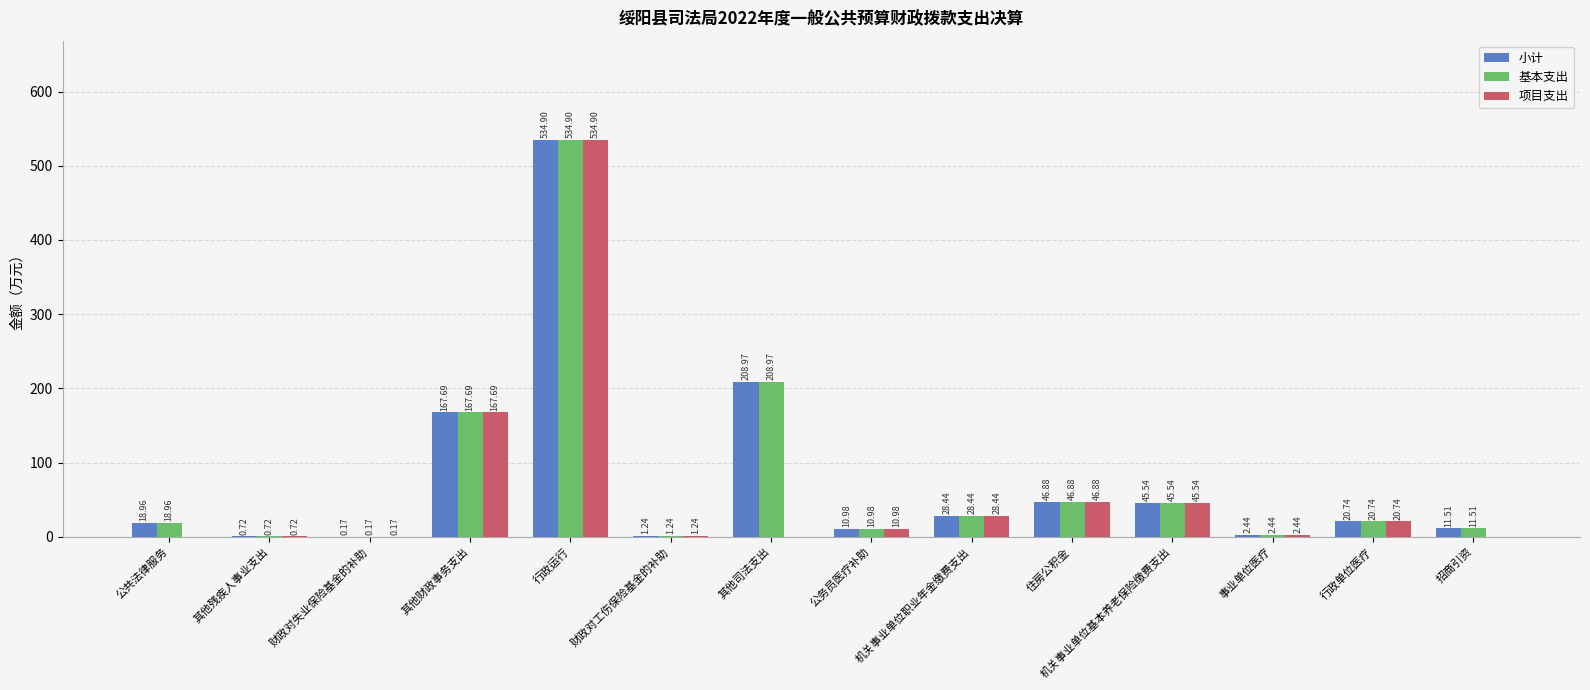

Which category has the highest value in the 小计 series?

行政运行